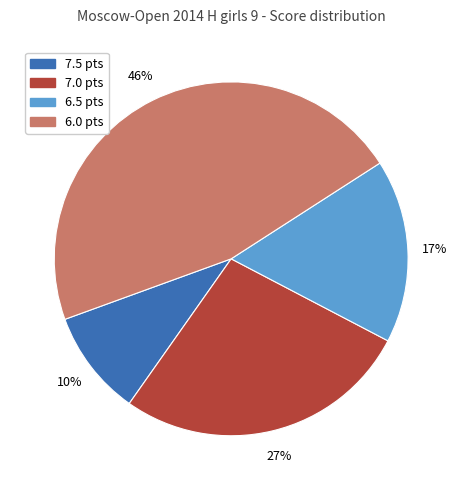

To the nearest percent, what is the average slice percentage?

25%